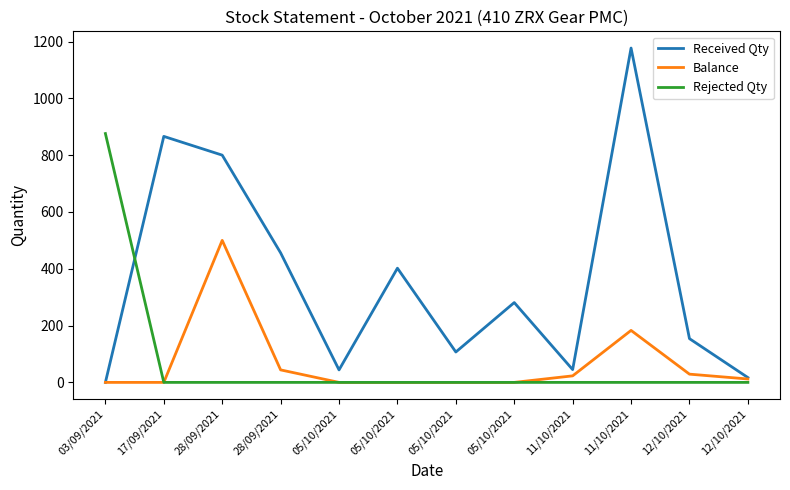

True or false: Balance and Rejected Qty intersect in this chart.

False